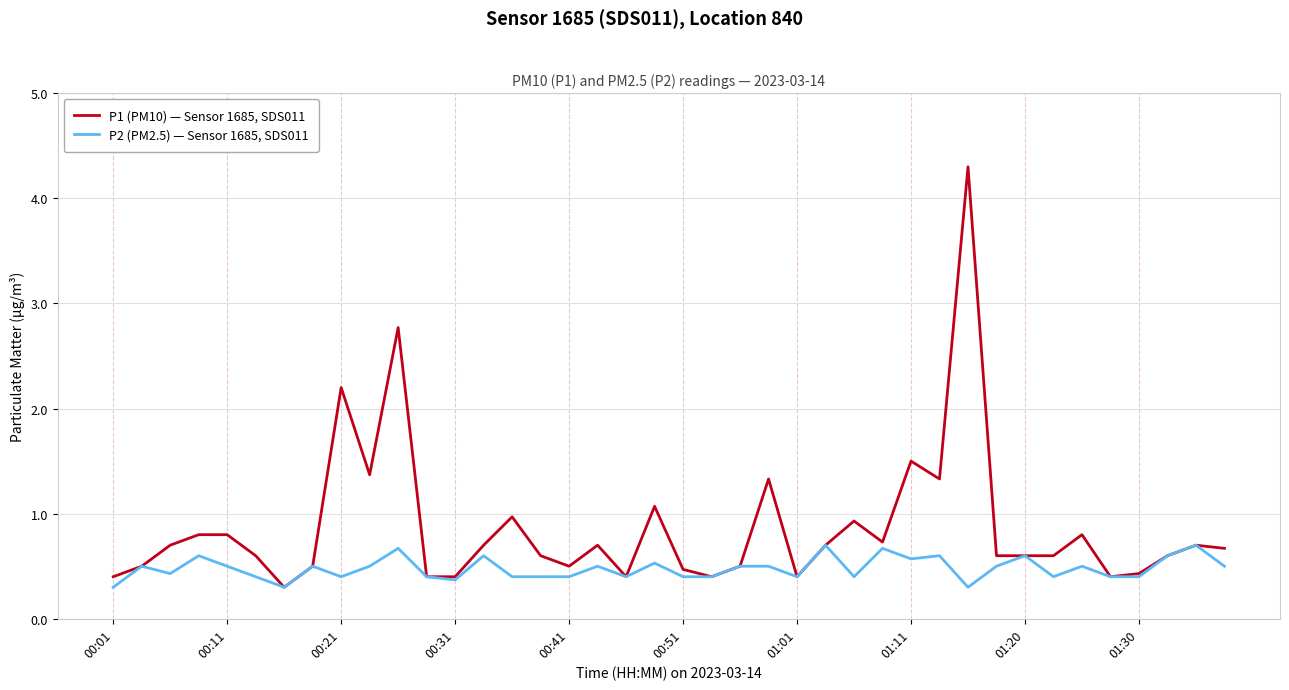

Rank the series by their average value, from highest to lowest.

P1 (PM10) — Sensor 1685, SDS011, P2 (PM2.5) — Sensor 1685, SDS011